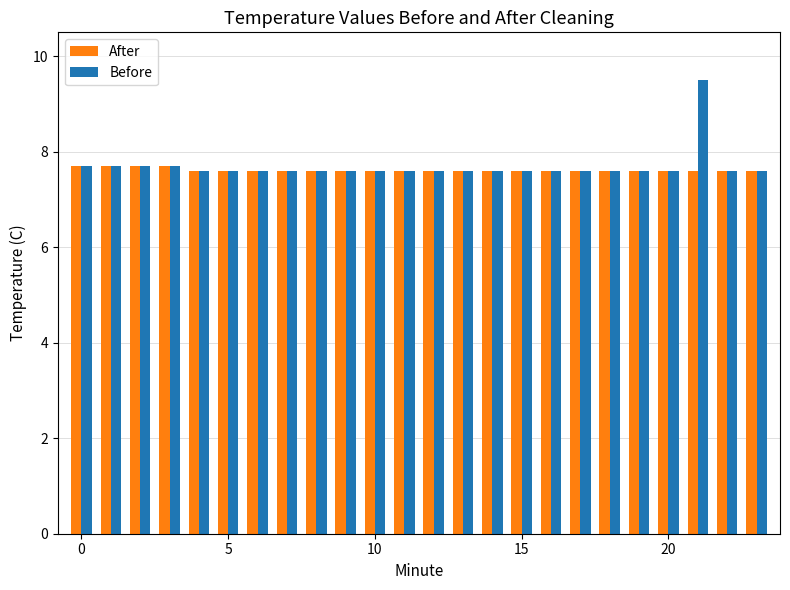

What is the value of the Before bar at the 4th from the left?

7.7